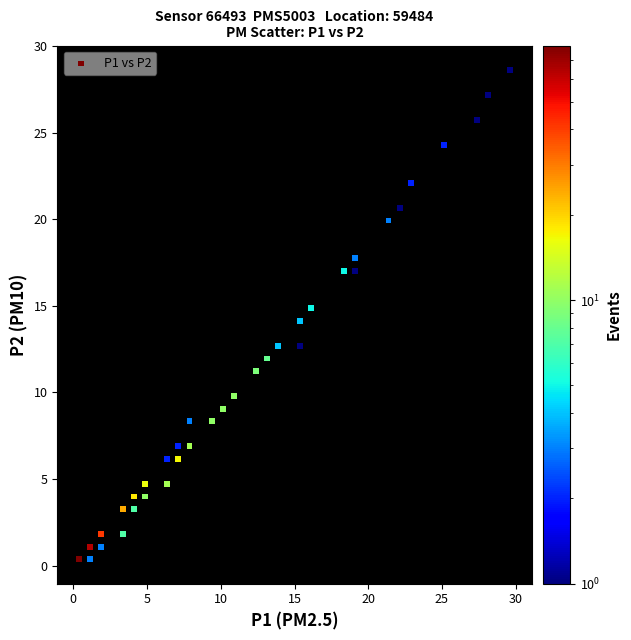

What is the range of Y values (max minus min)?

28.3